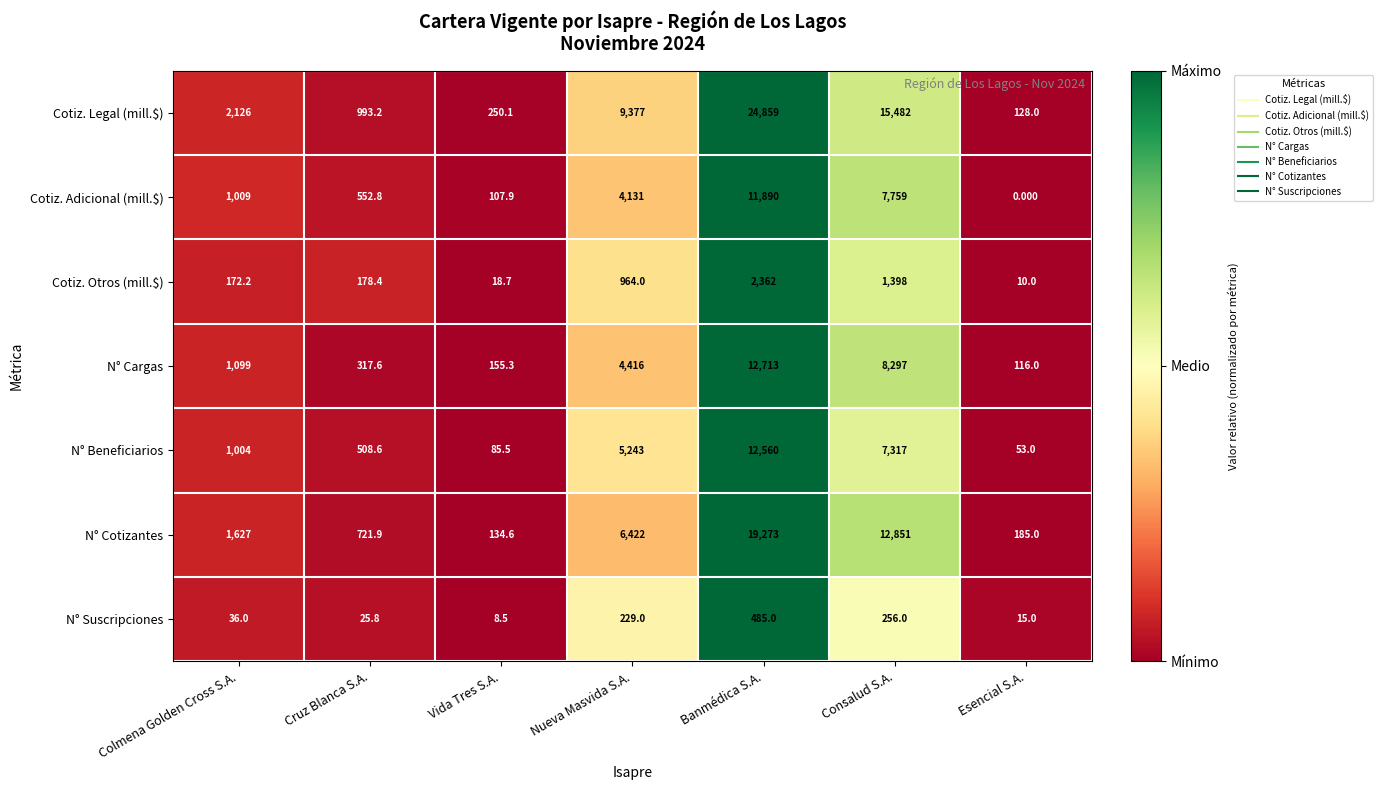

Which series has the largest total across all categories?

Cotiz. Legal (mill.$)